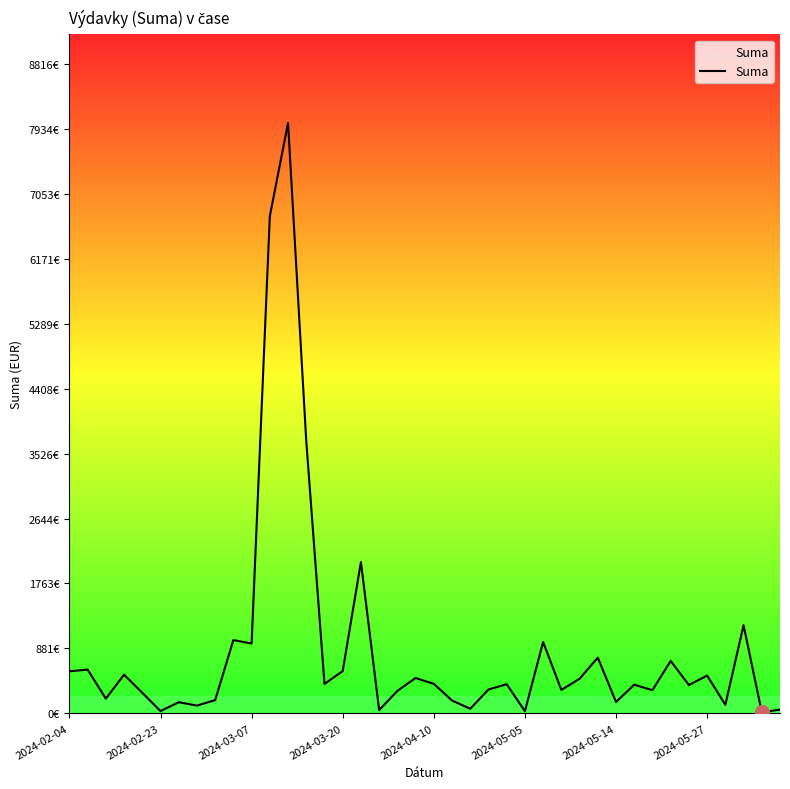

At which label does the data first exceed 396?

2024-02-04